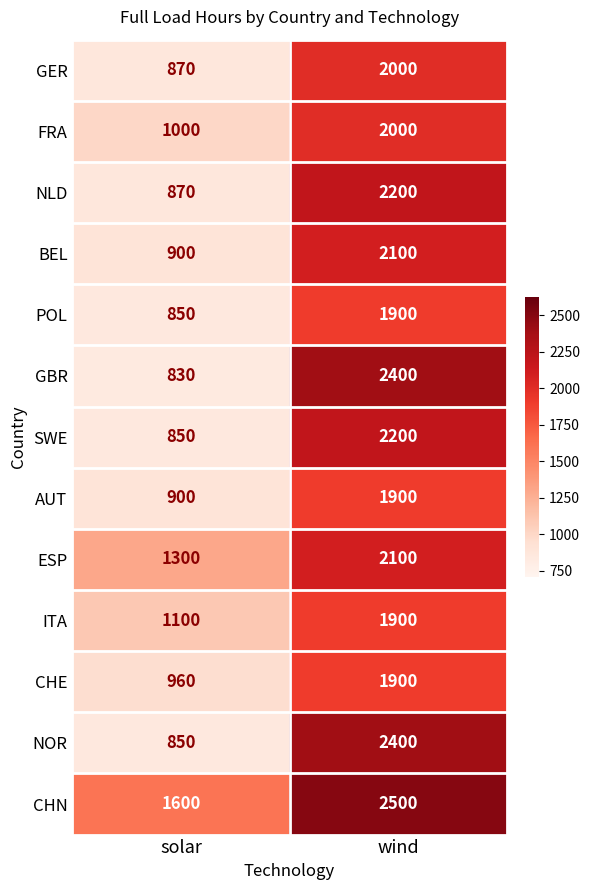

Which series has the largest total across all categories?

CHN